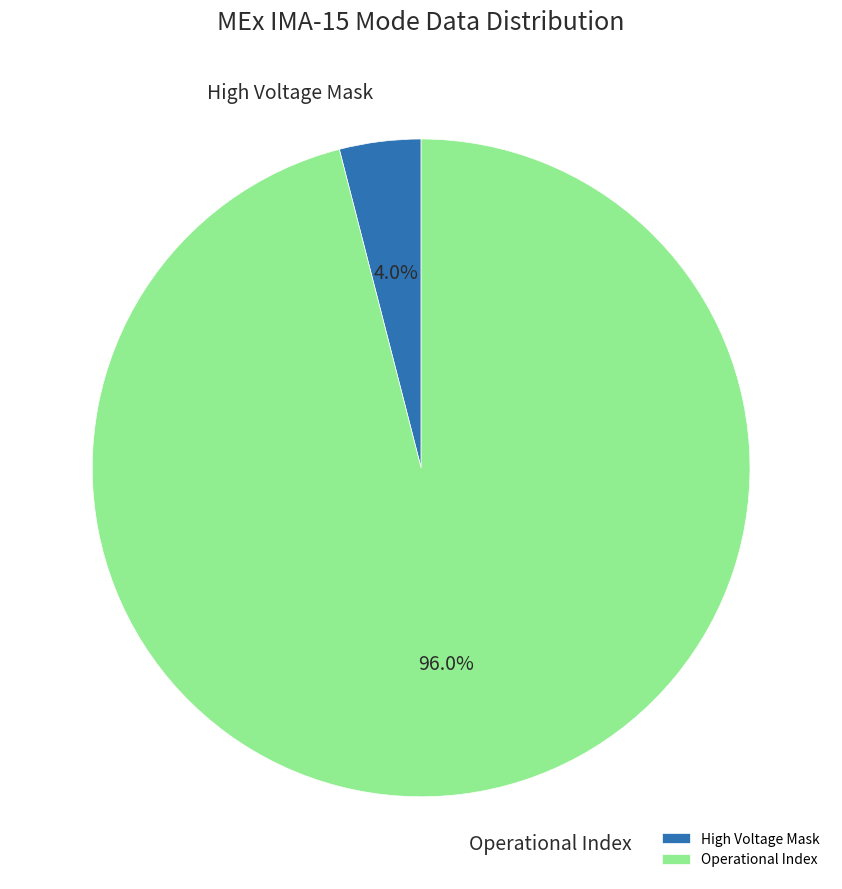

Which category accounts for the majority?

Operational Index